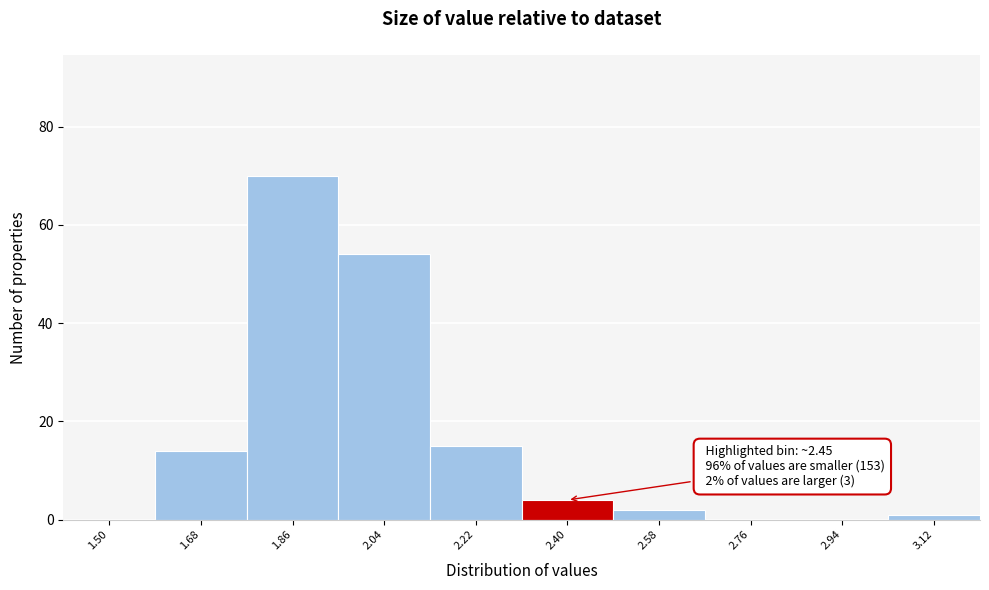

Reading left to right, what are all the values shown in this chart?

1.50=0	1.68=14	1.86=70	2.04=54	2.22=15	2.40=4	2.58=2	2.76=0	2.94=0	3.12=1